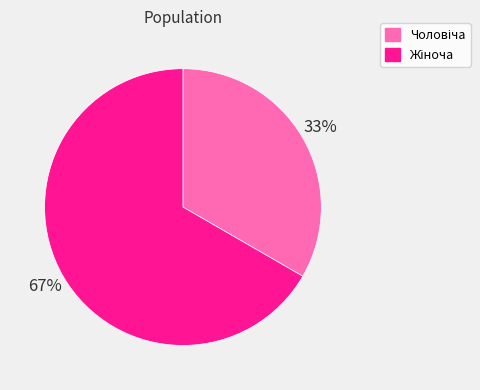

How many segments does this pie chart have?

2